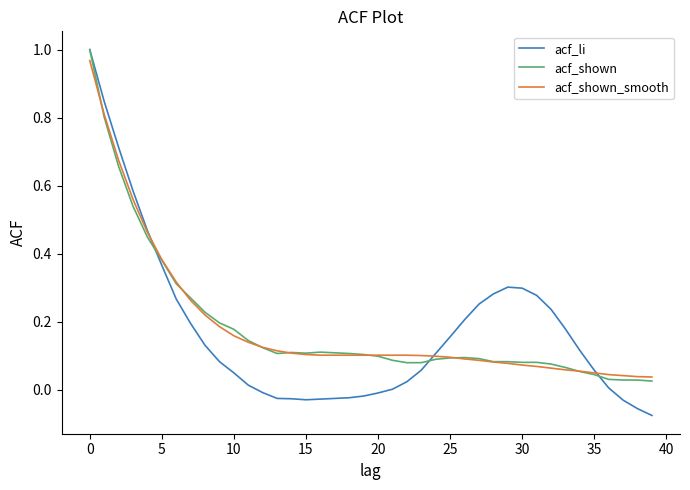

Does the chart display data point markers on the line(s)?

No